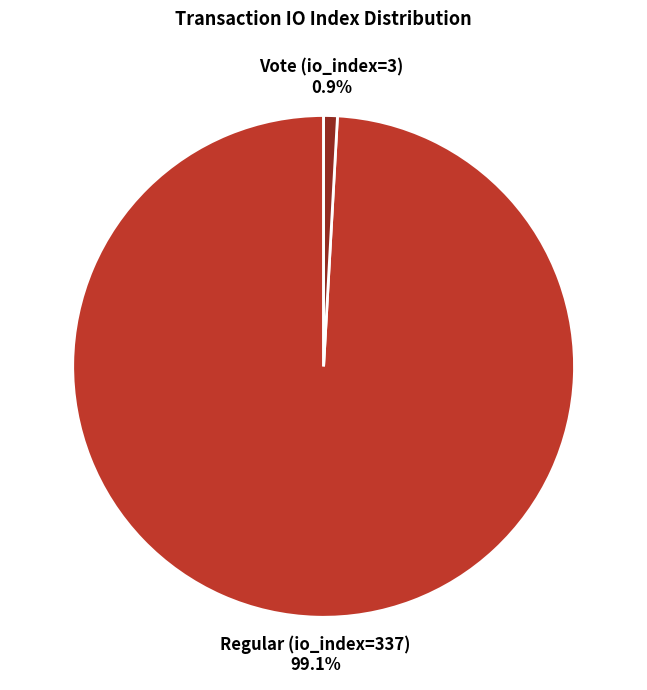

What percentage is NOT represented by Vote (io_index=3)?

99.1%